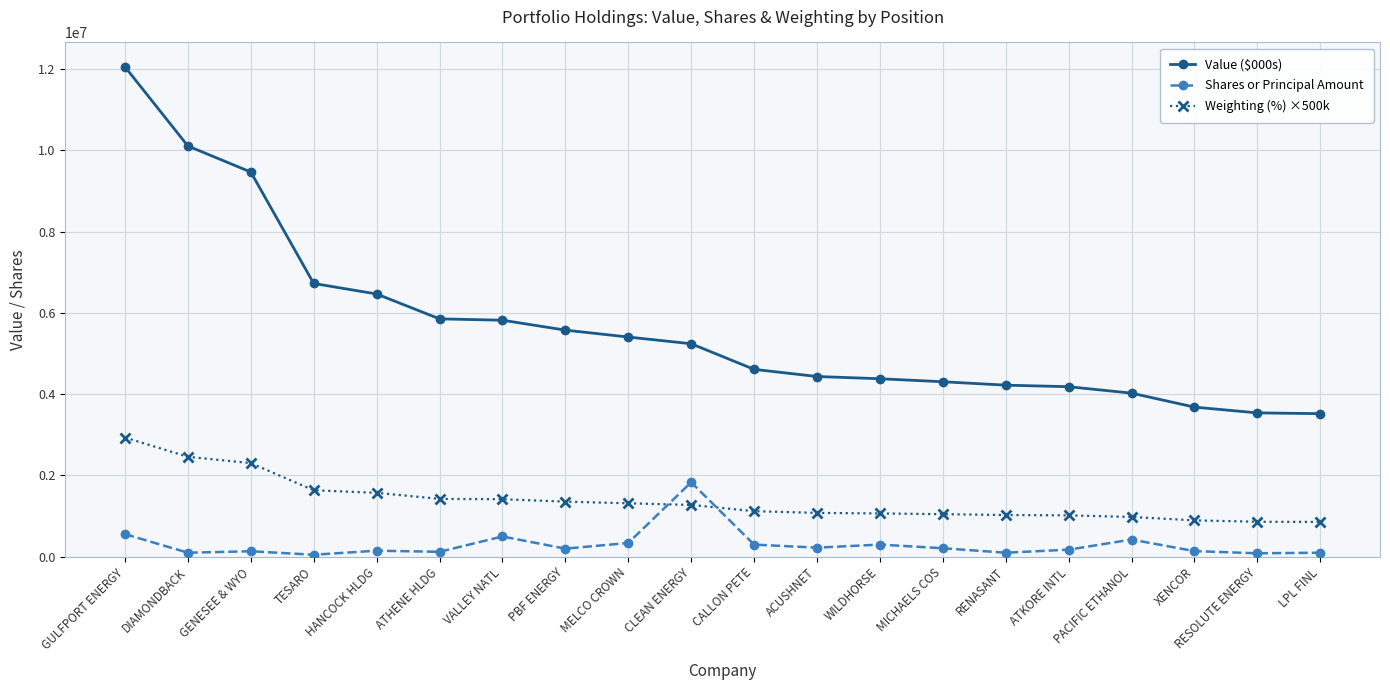

At how many categories does at least one series exceed 11840391?

1